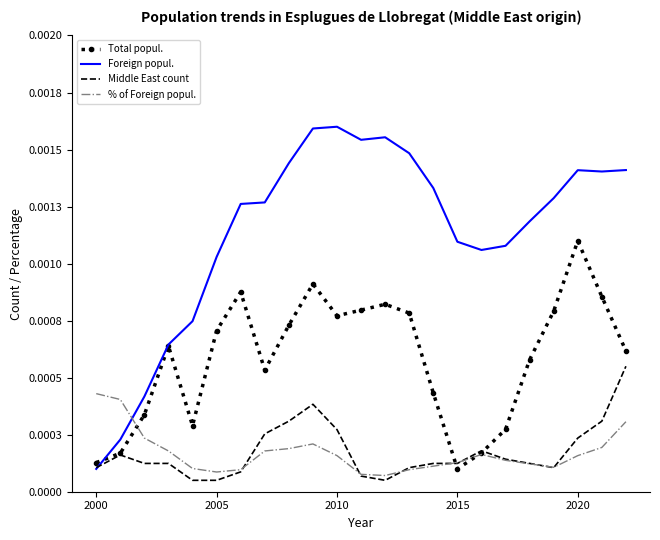

List the series in order of their peak value, highest first.

Foreign popul., Total popul., Middle East count, % of Foreign popul.